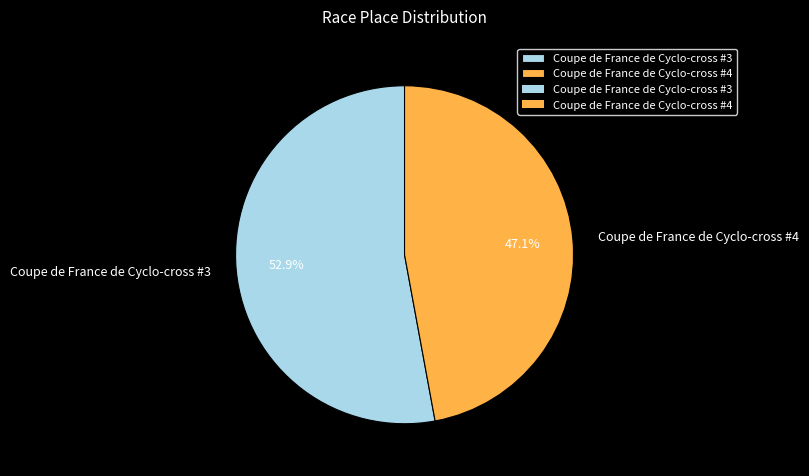

What portion of the pie excludes Coupe de France de Cyclo-cross #3?

47.1%